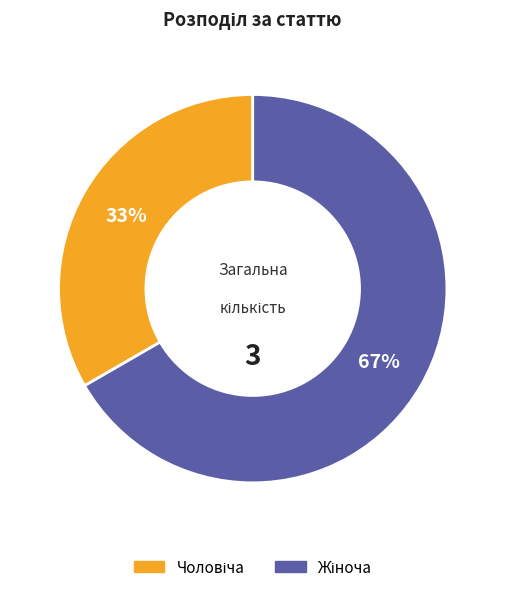

Is there a majority slice in this chart?

Yes